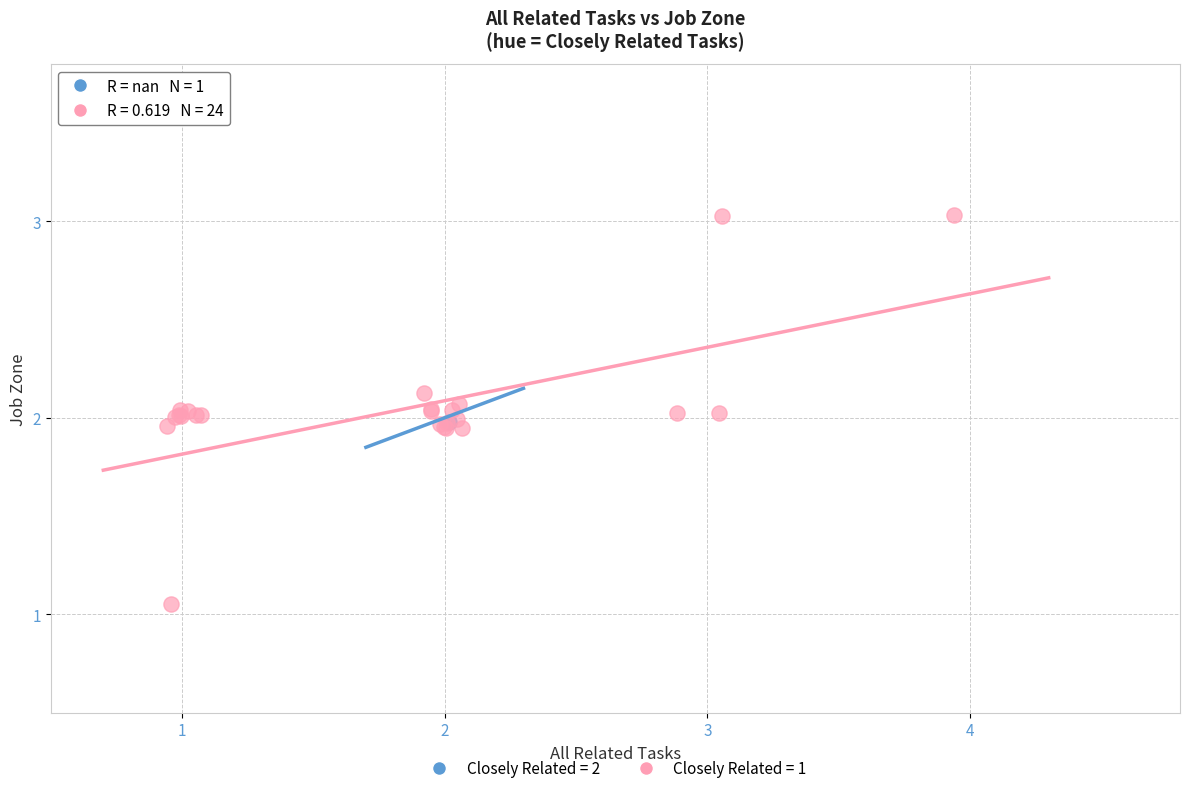

Which series reaches the maximum Y coordinate?

Closely Related = 1